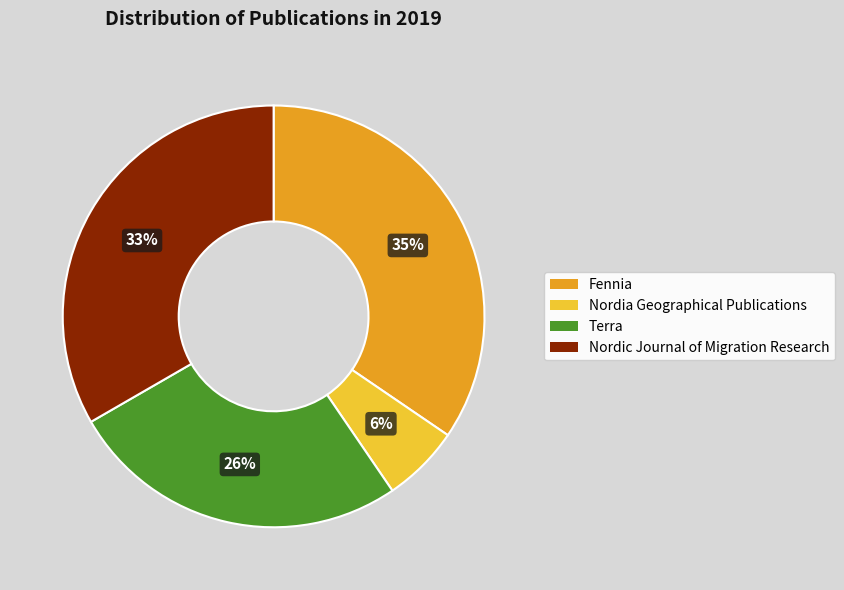

Is there any slice that represents more than half of the pie?

No